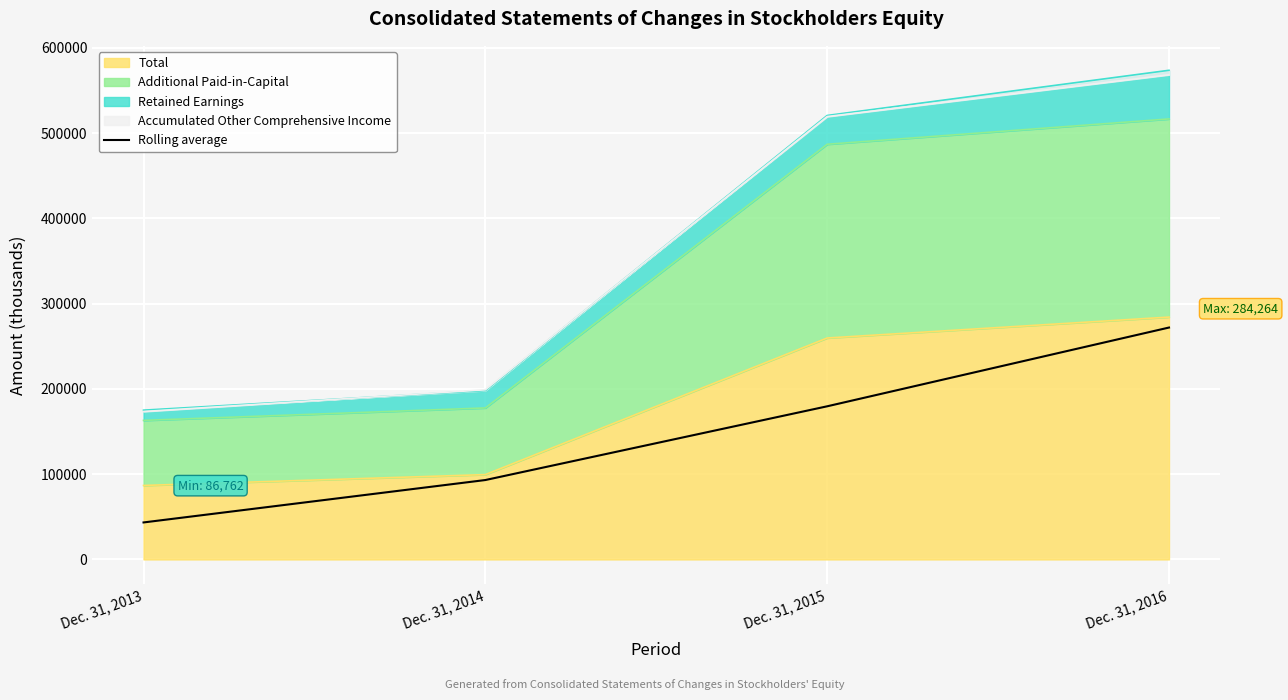

Between Dec. 31, 2014 and Dec. 31, 2015, which is larger?

Dec. 31, 2015